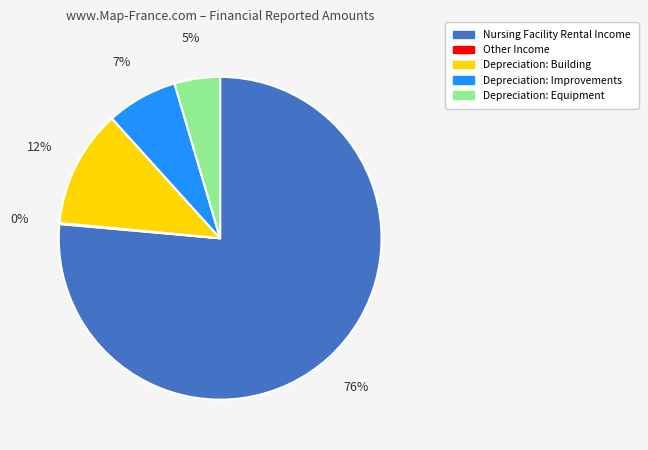

What is the largest slice in the pie chart?

Nursing Facility Rental Income